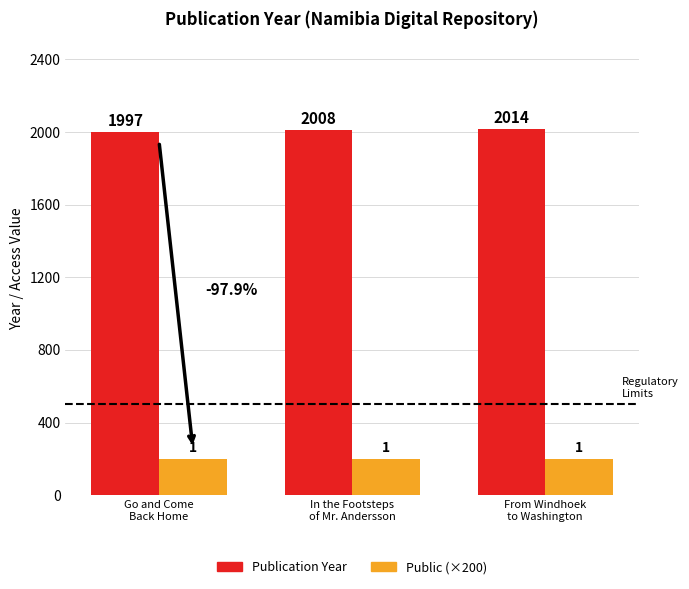

Reading left to right, what are all the values shown in this chart?

Publication Year: Go and Come
Back Home=1997	In the Footsteps
of Mr. Andersson=2008	From Windhoek
to Washington=2014
Public (×200): Go and Come
Back Home=200	In the Footsteps
of Mr. Andersson=200	From Windhoek
to Washington=200